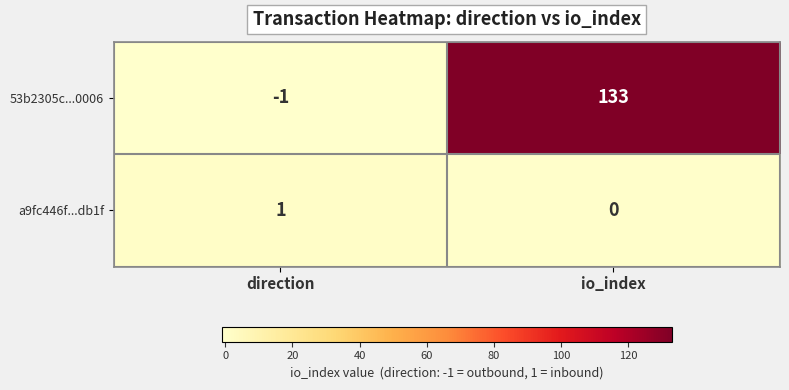

At io_index, list the series in order from smallest to largest.

a9fc446f...db1f, 53b2305c...0006